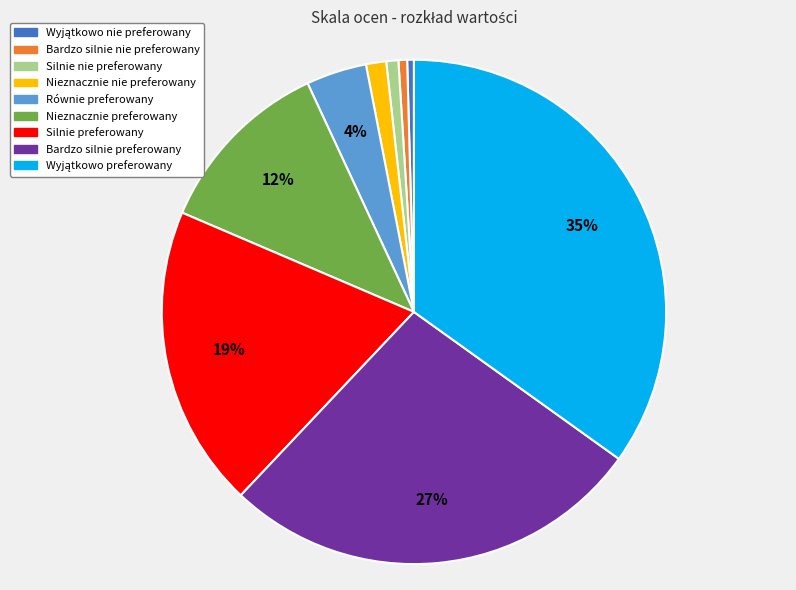

How many segments does this pie chart have?

9